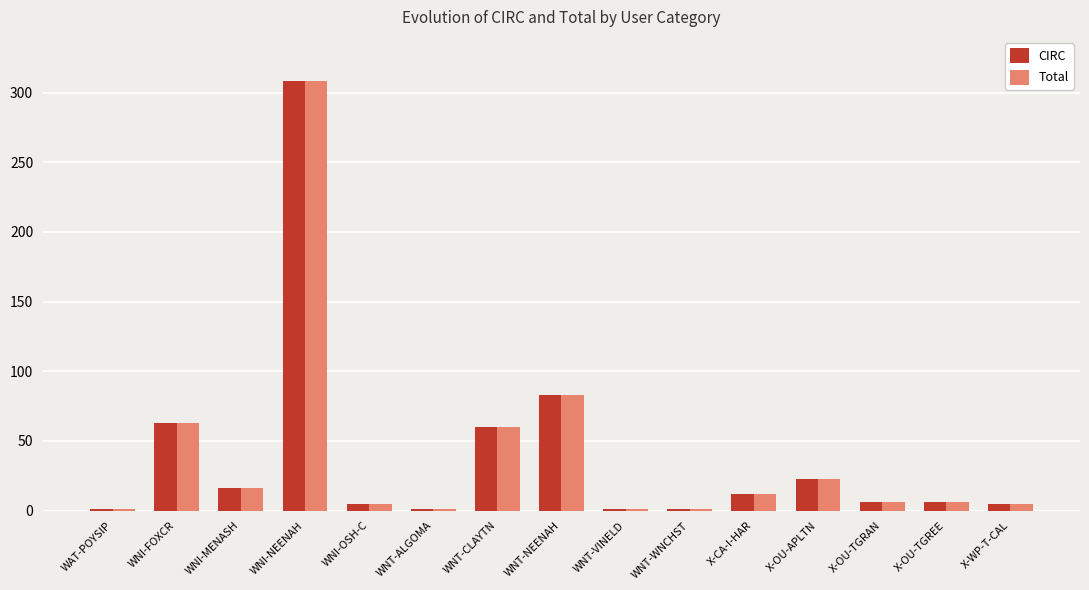

At which label is Total closest to 154?

WNT-NEENAH